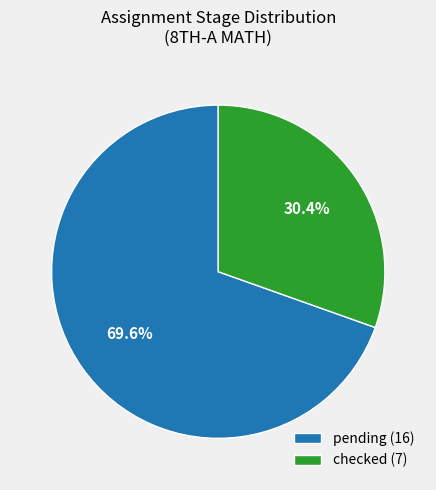

Combined, do pending and checked account for over 50%?

Yes